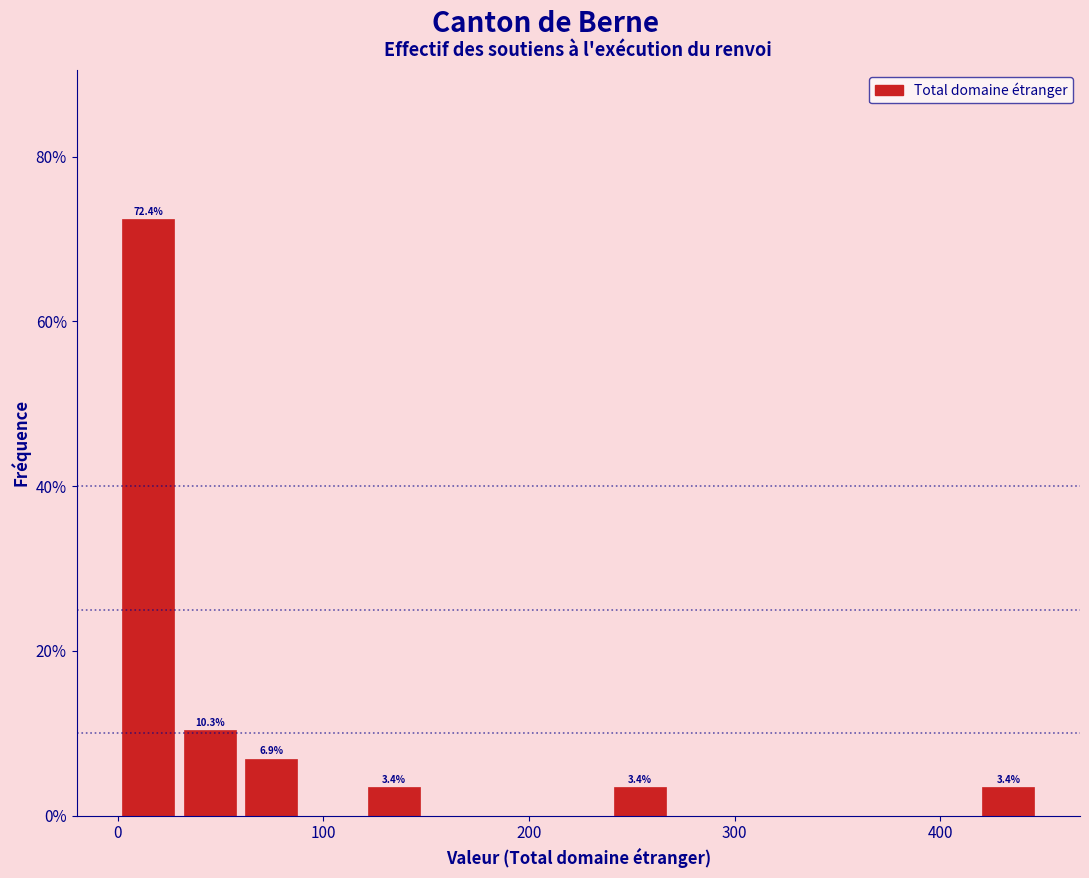

Around what value on the x-axis is the tallest bar? Give the approximate position of its centre, as read against the axis.

10